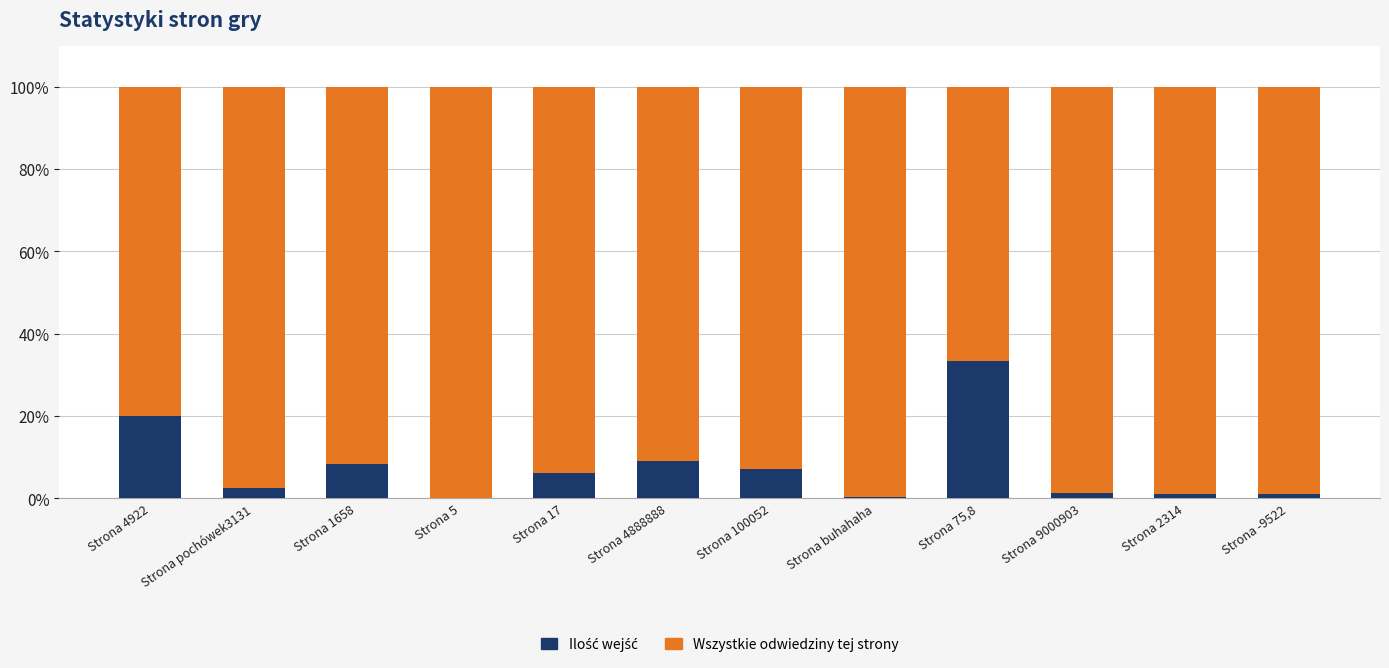

What is the total value across all series at Strona 100052?

100.0